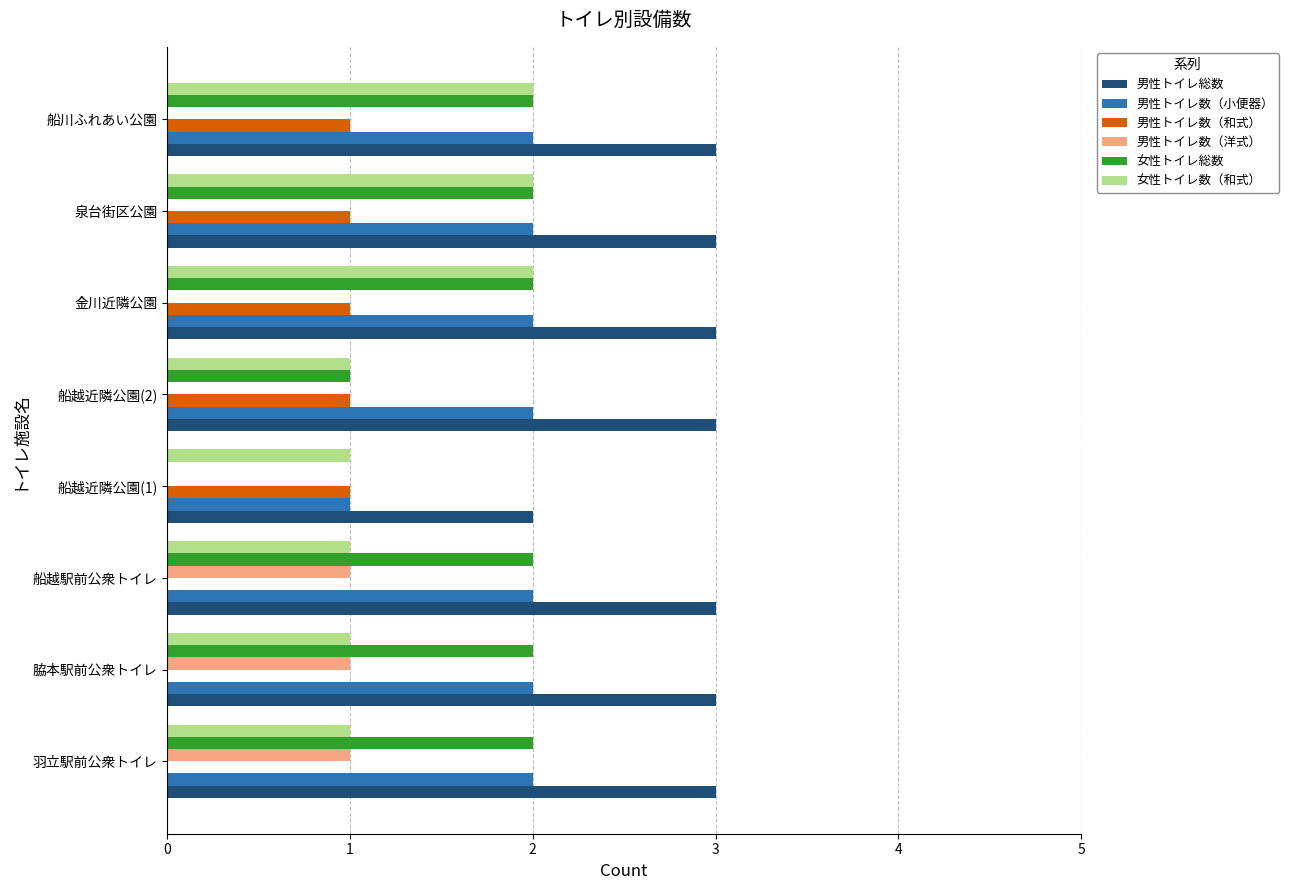

How many 女性トイレ総数 values are between 2 and 3?

6